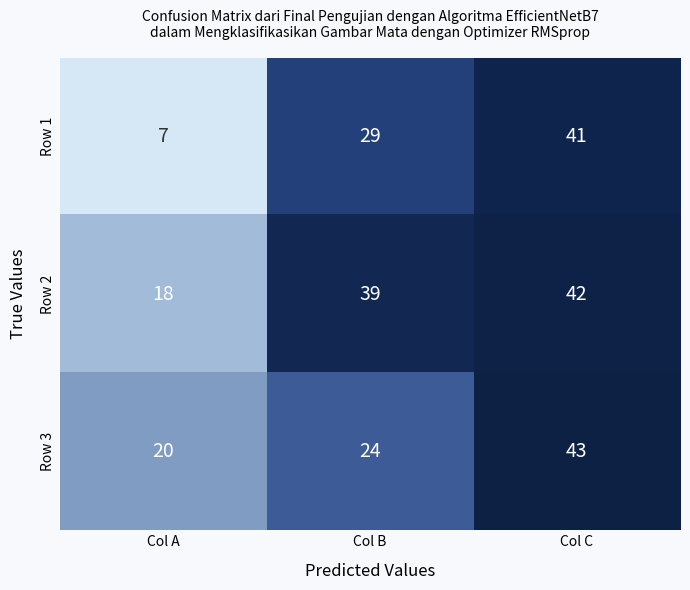

How many categories are shown in the chart?

3